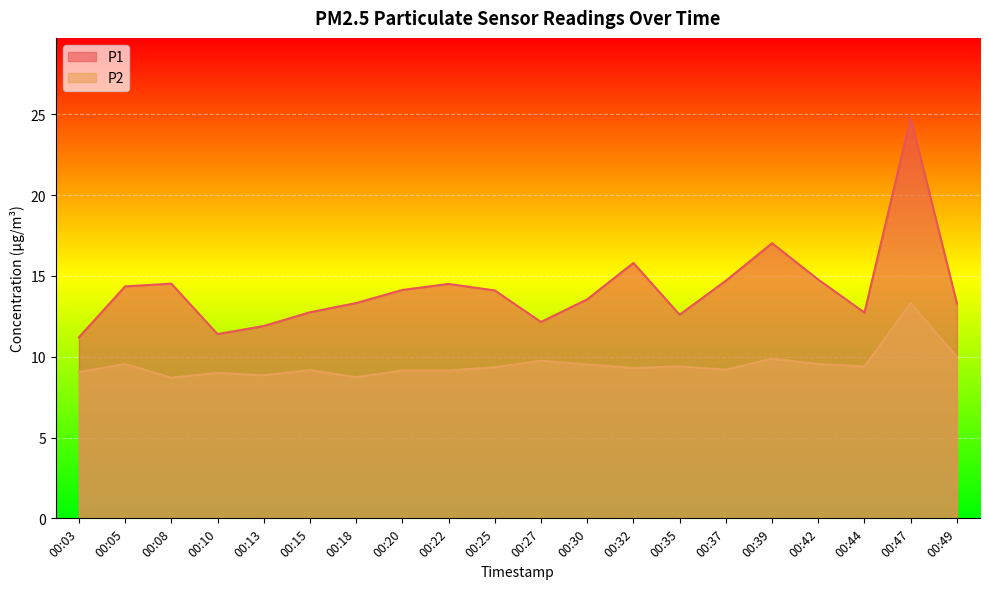

Which series has the largest total across all categories?

P1